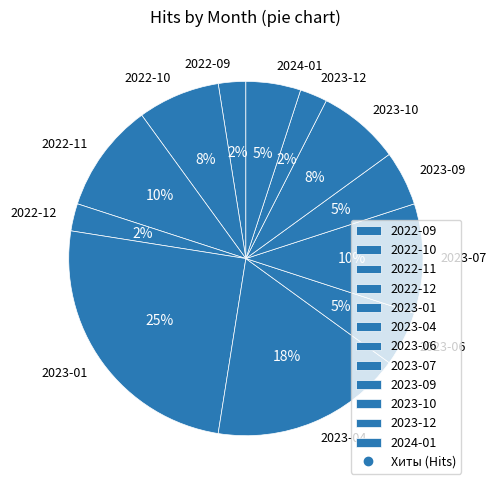

How many segments does this pie chart have?

12